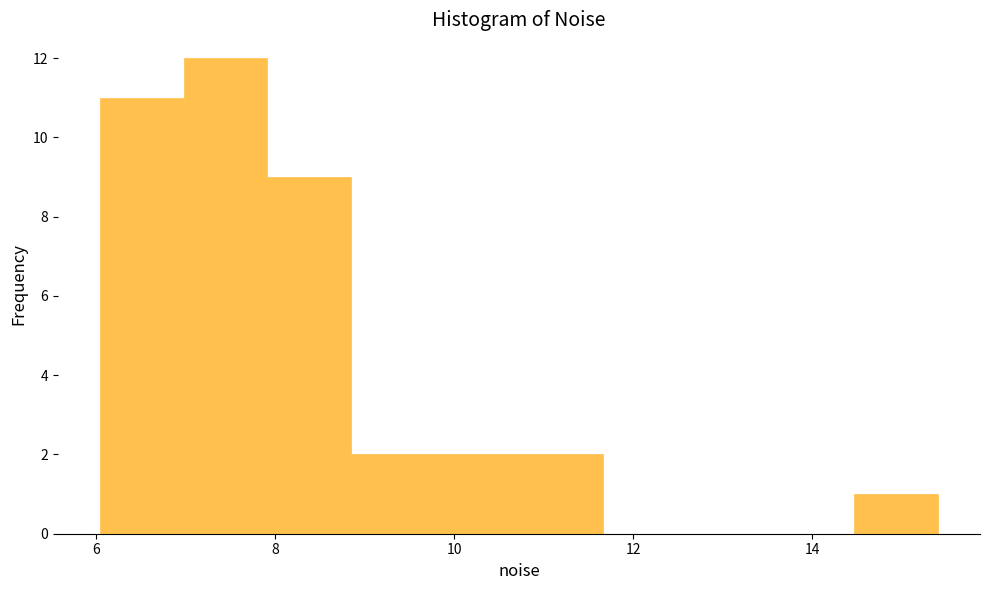

What is the height of the bar covering 9.8 to 10.8 on the x-axis? Neither the bar edges nor the heights are printed on the chart, so give them approximately, as read against the axes.

2